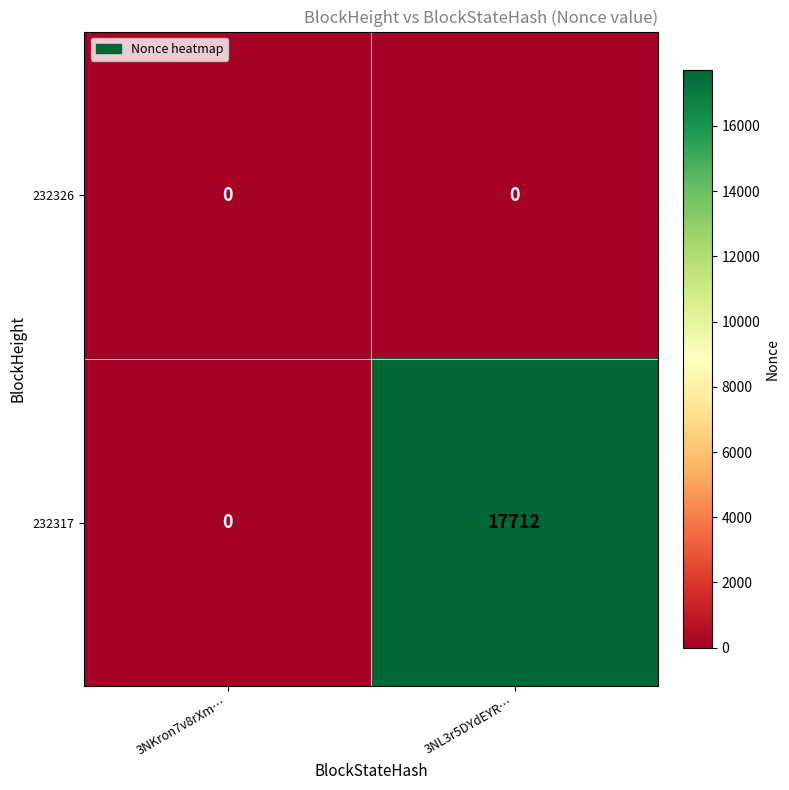

What is the greatest value displayed?

17712